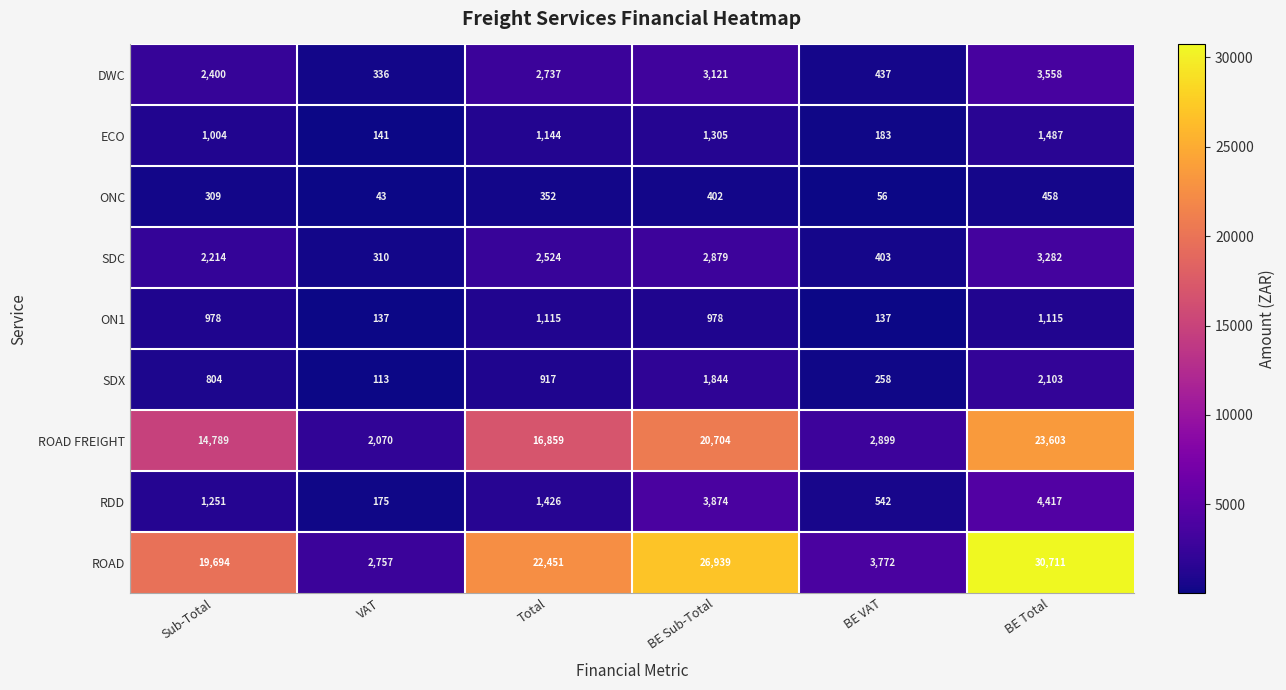

List the series in order of their peak value, lowest first.

ONC, ON1, ECO, SDX, SDC, DWC, RDD, ROAD FREIGHT, ROAD